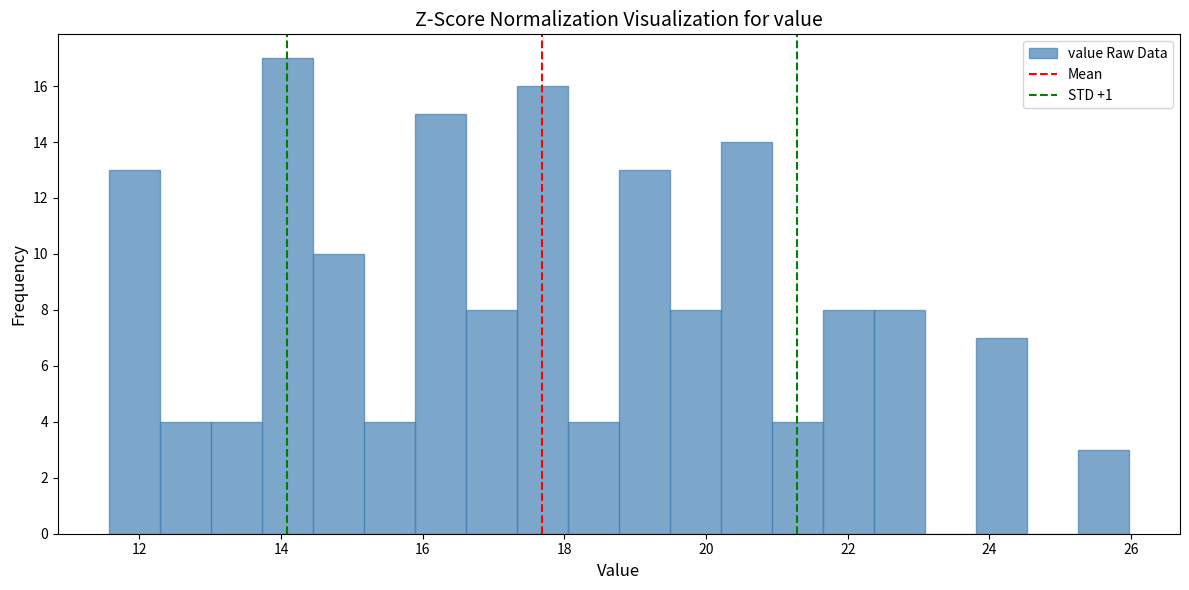

Read against the x-axis, roughly where is the centre of the tallest bar?

14.0